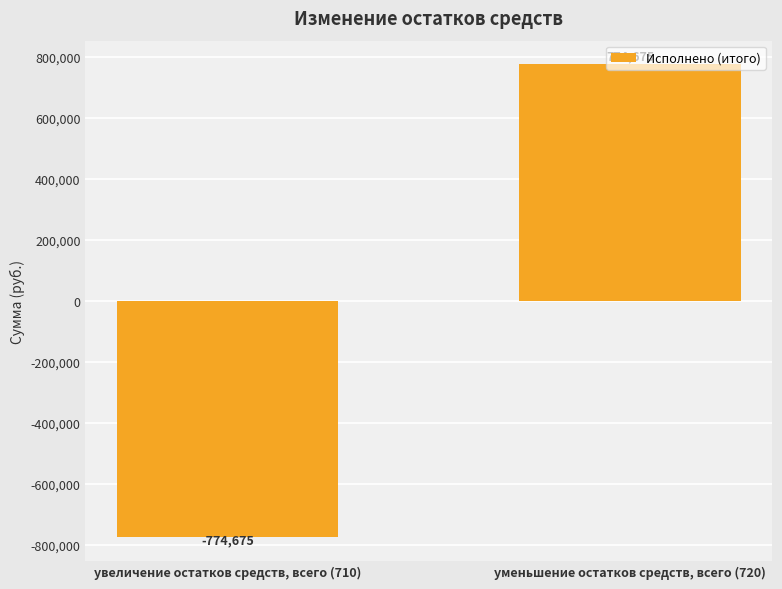

What is the label of the 1st bar from the left?

увеличение остатков средств, всего (710)